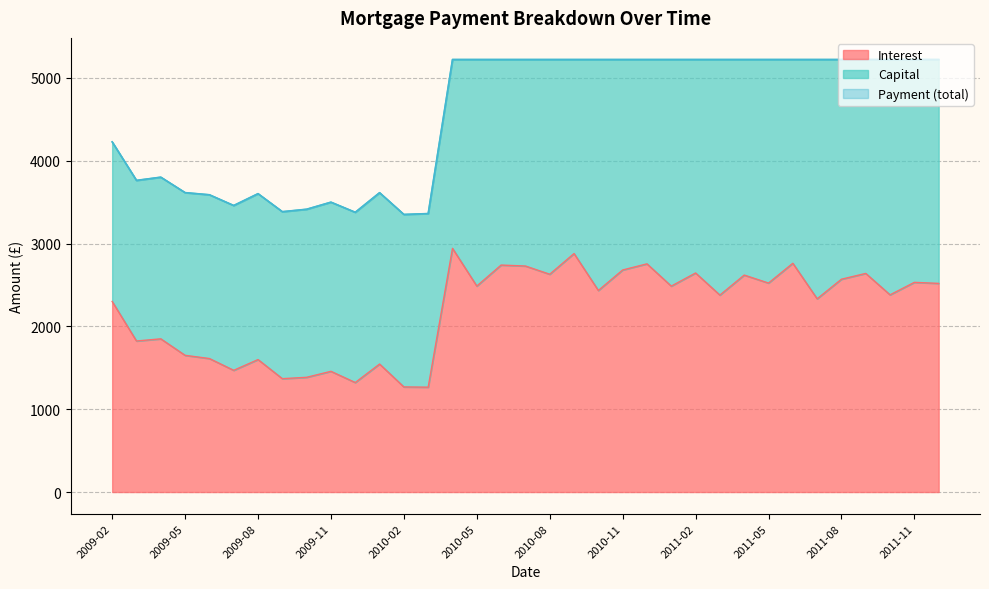

What is the total value across all series at 2011-05?

5221.8